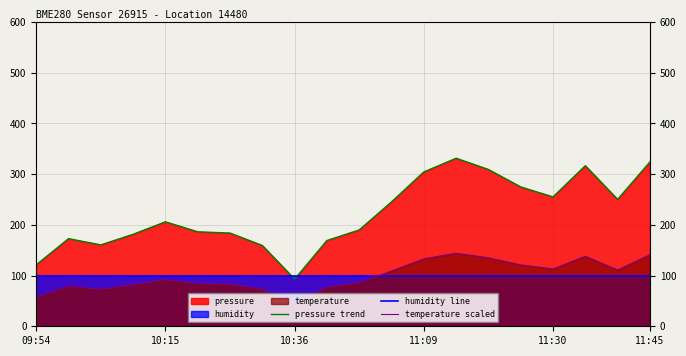

True or false: temperature scaled and humidity line intersect in this chart.

True